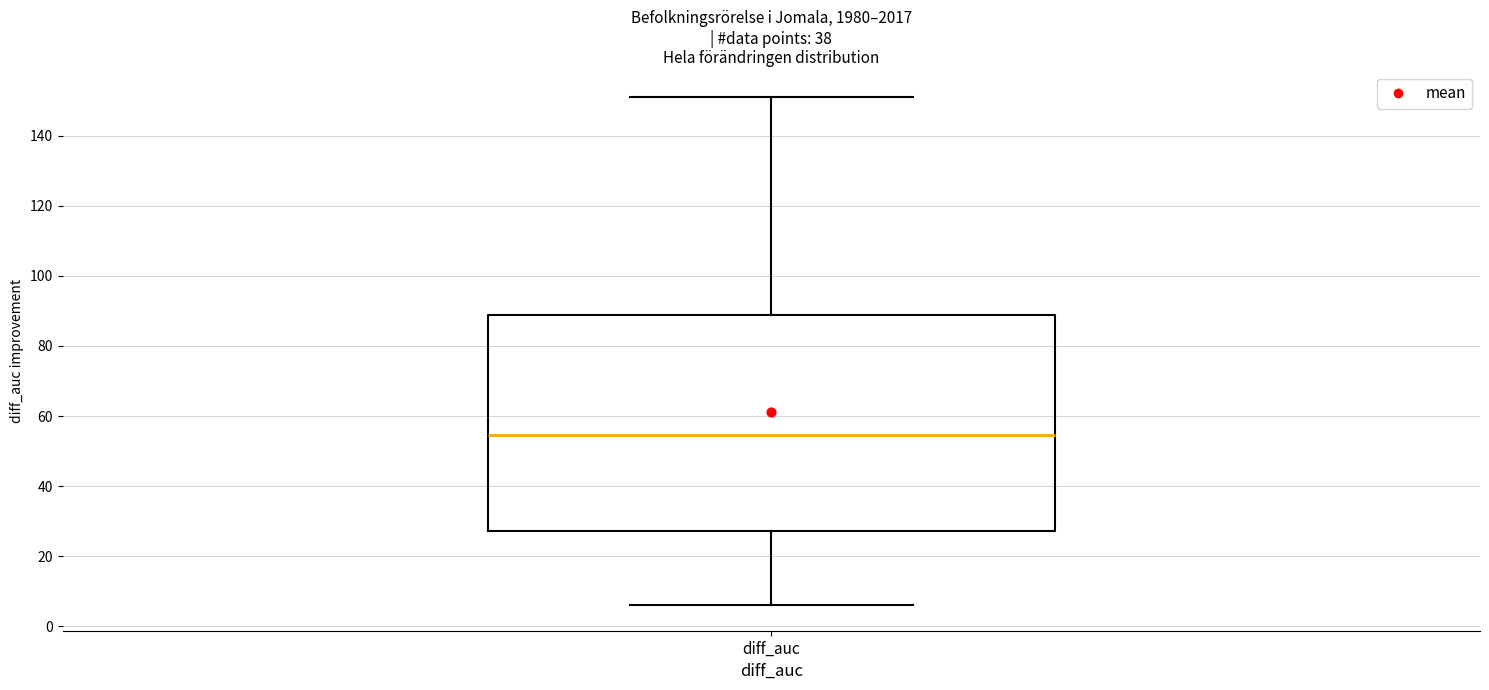

Where is the upper edge of the box for diff_auc on the y-axis? The values are not printed on the chart, so give them approximately, as read against the axis.

88